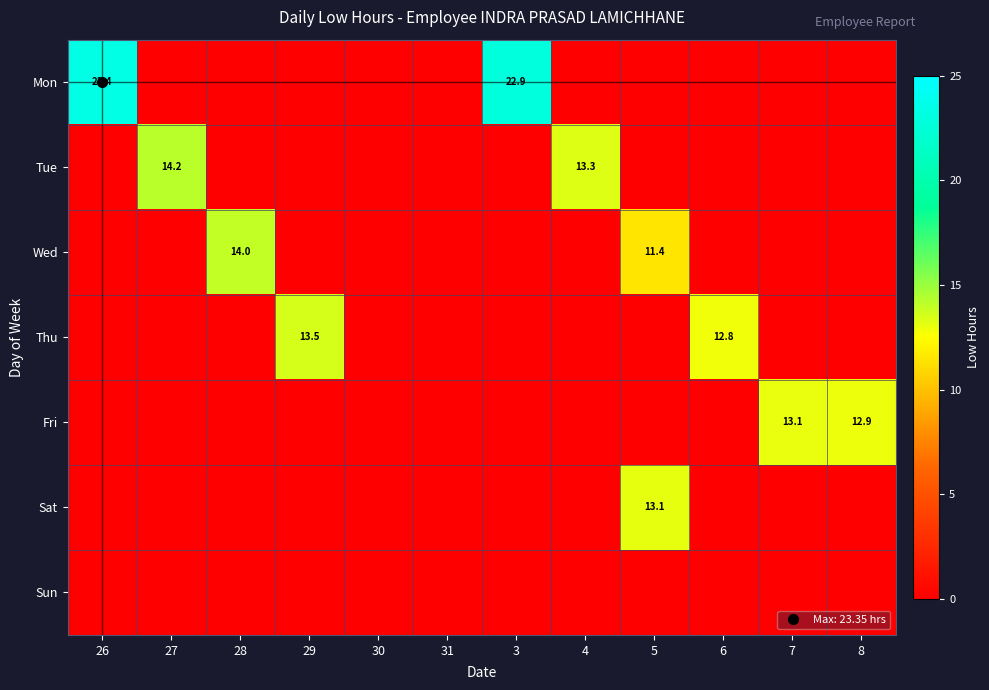

Count the number of categories in the chart.

12